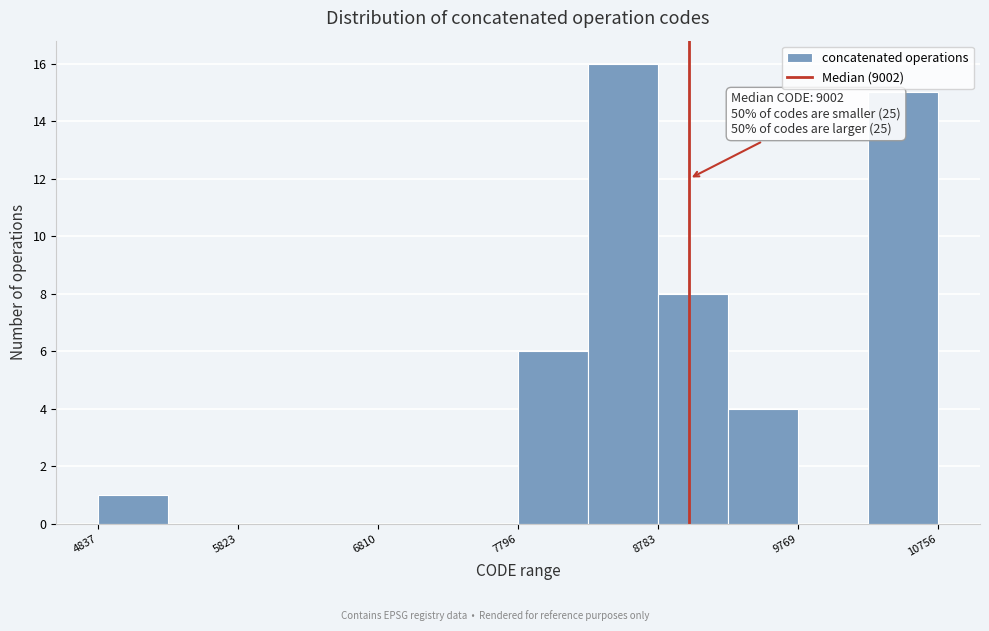

Over which range of the x-axis is the bar tallest?

8300 to 8800